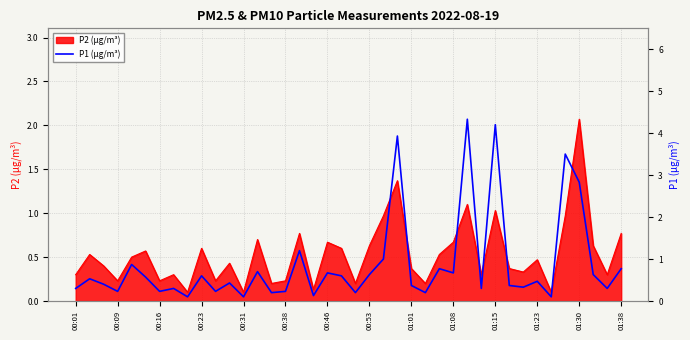

Which has a higher value, 19 or 23?

23